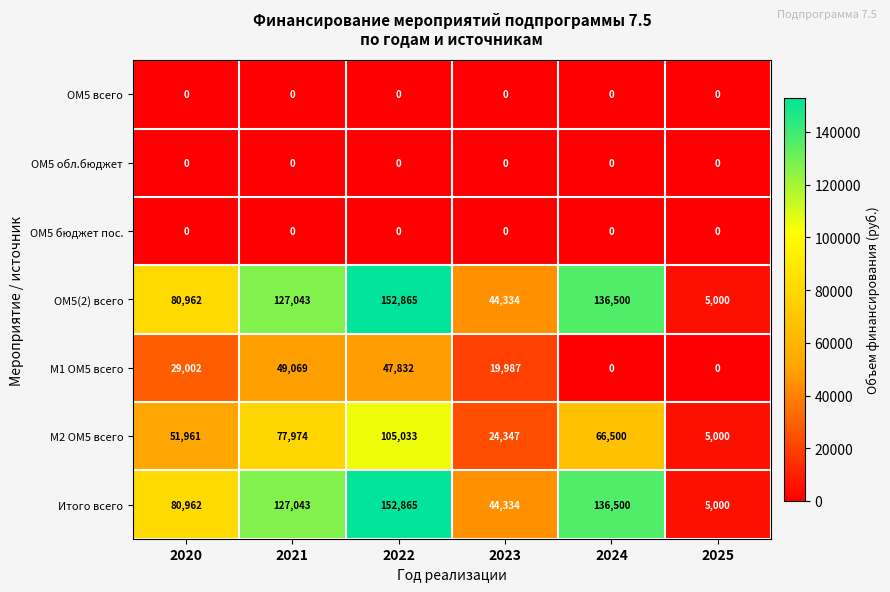

What is the spread (max minus min) of values at 2022?

152865